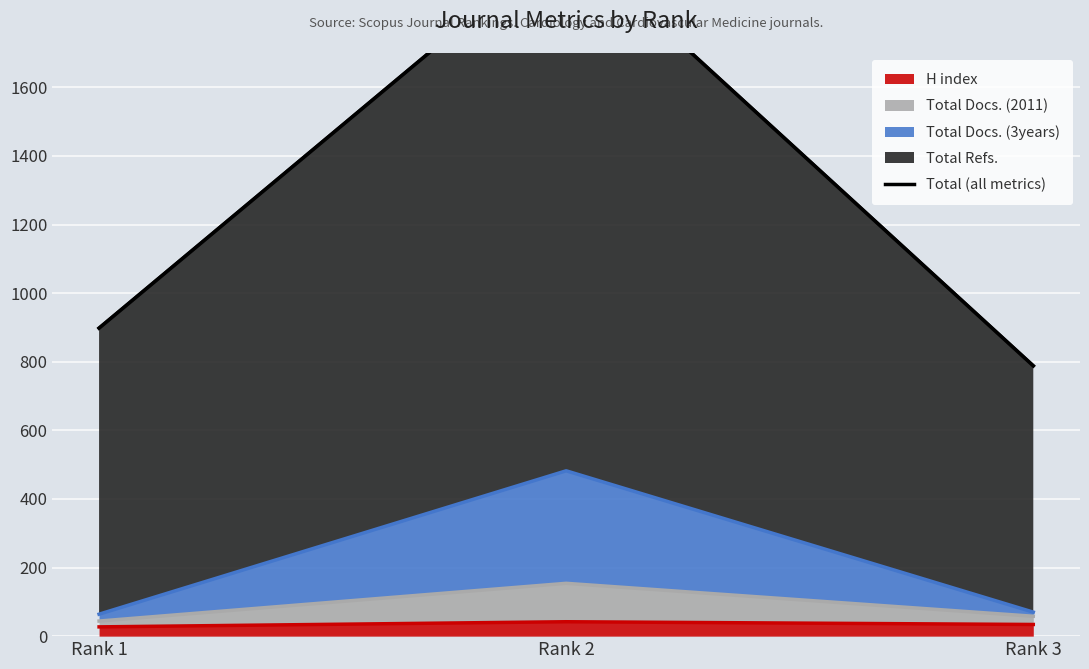

What is the ratio of the value at Rank 1 to the value at Rank 3?

1.1